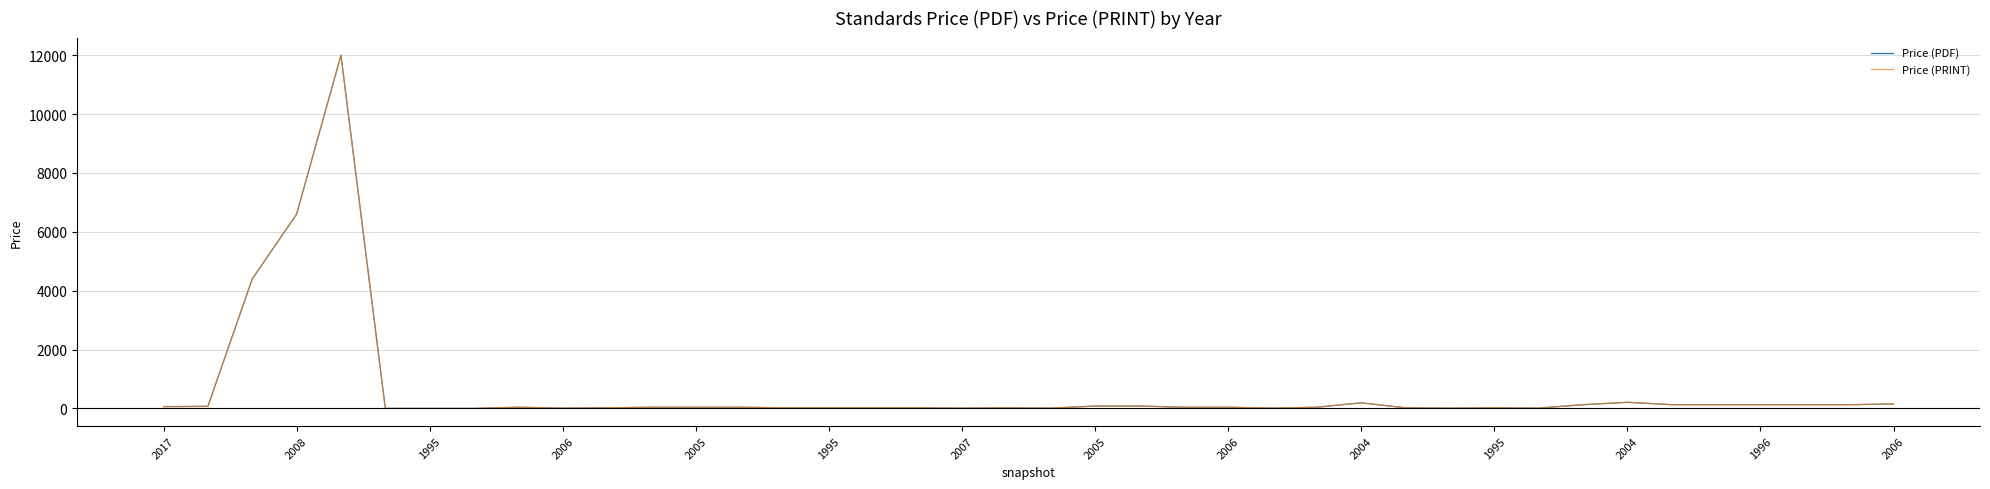

Does the chart display data point markers on the line(s)?

No